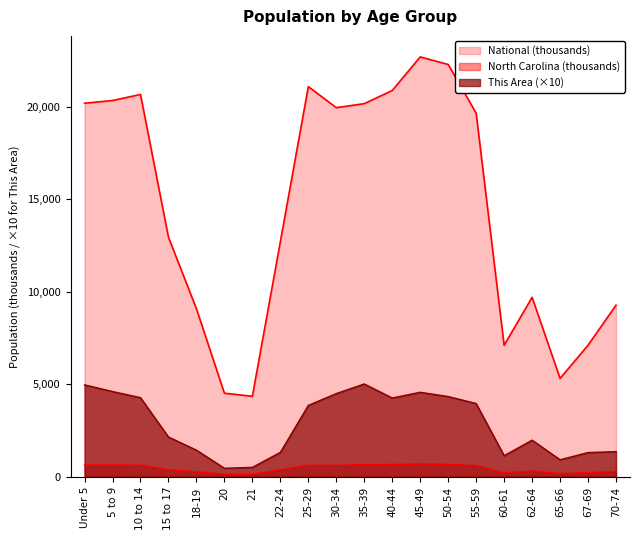

What is the sum of the National values at 22-24 and 10 to 14?

33389.8